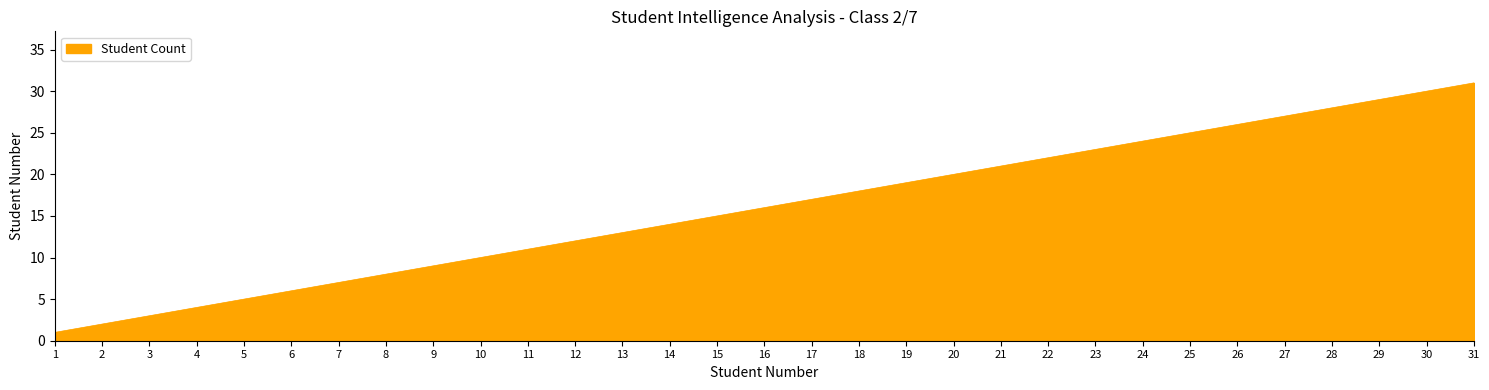

What is the smallest value displayed?

1